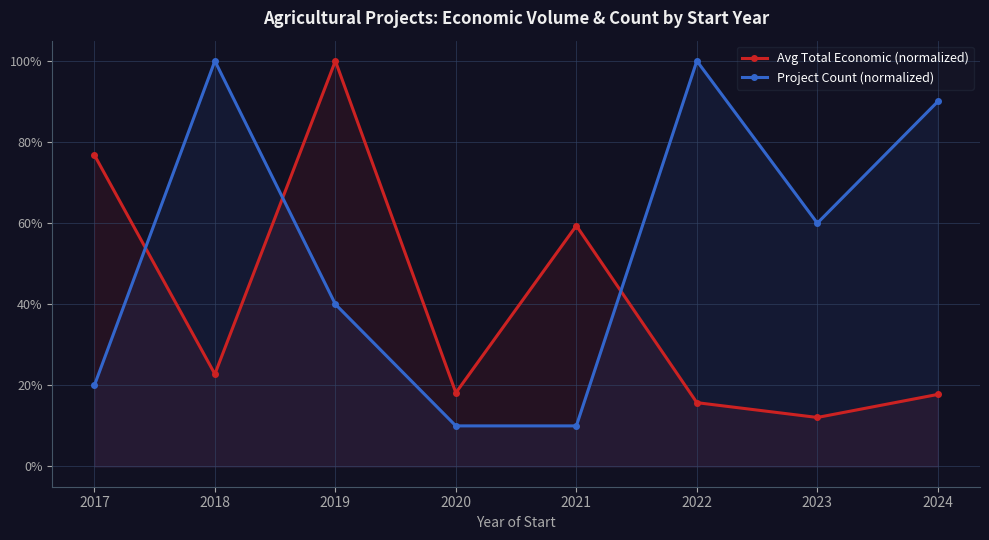

Is it true that Avg Total Economic (normalized) equals 0.1 at 2024?

False